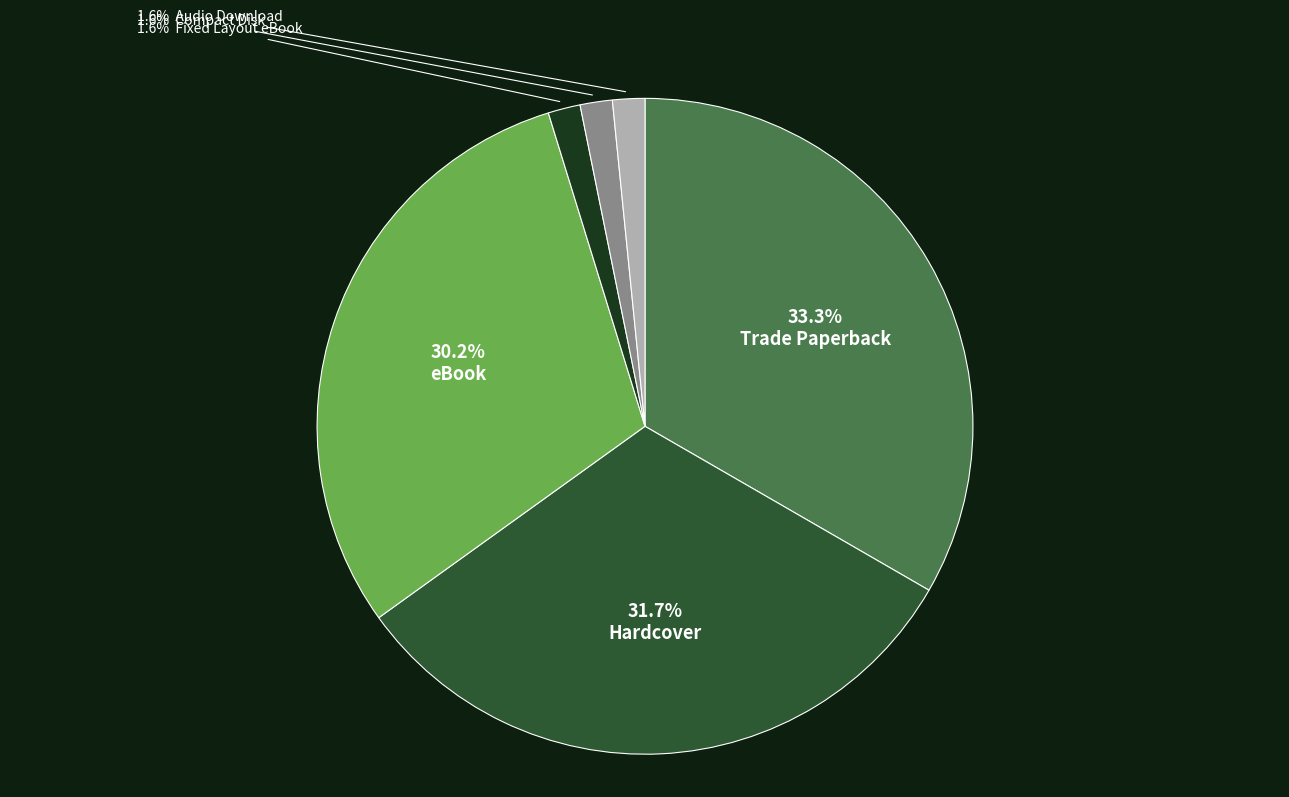

How many slices are in this pie chart?

6